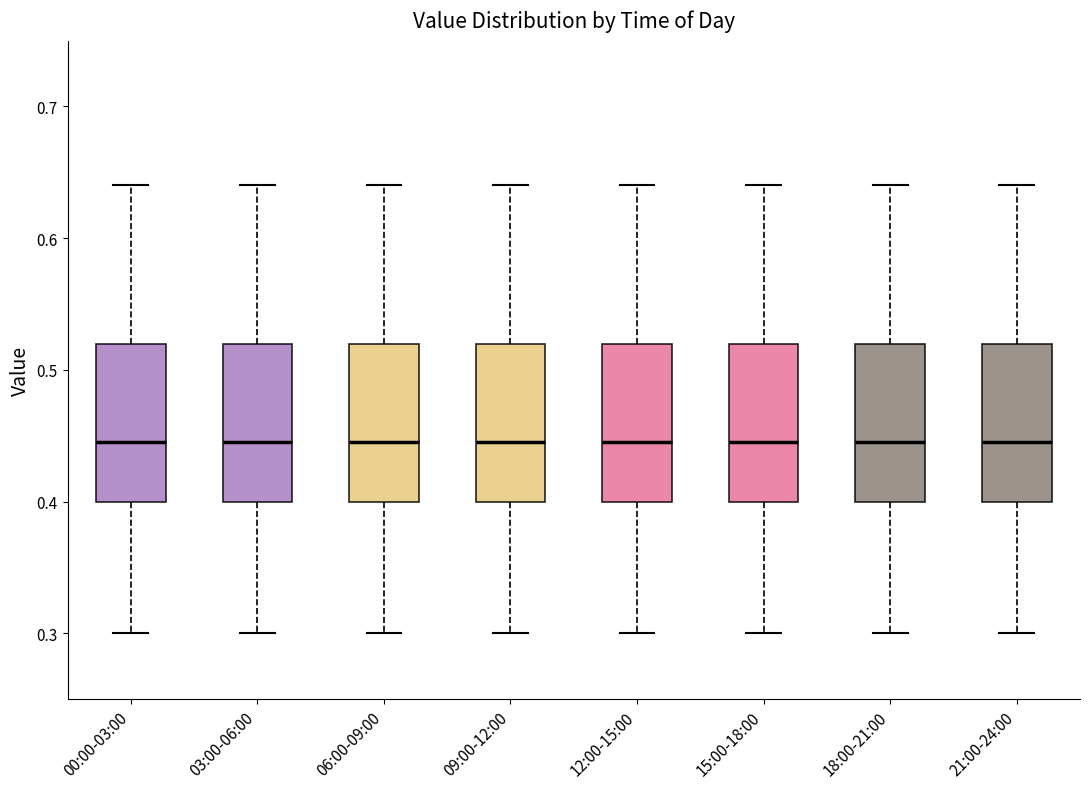

Where does the lower whisker of the box for 03:00-06:00 end on the y-axis? The values are not printed on the chart, so give them approximately, as read against the axis.

0.30